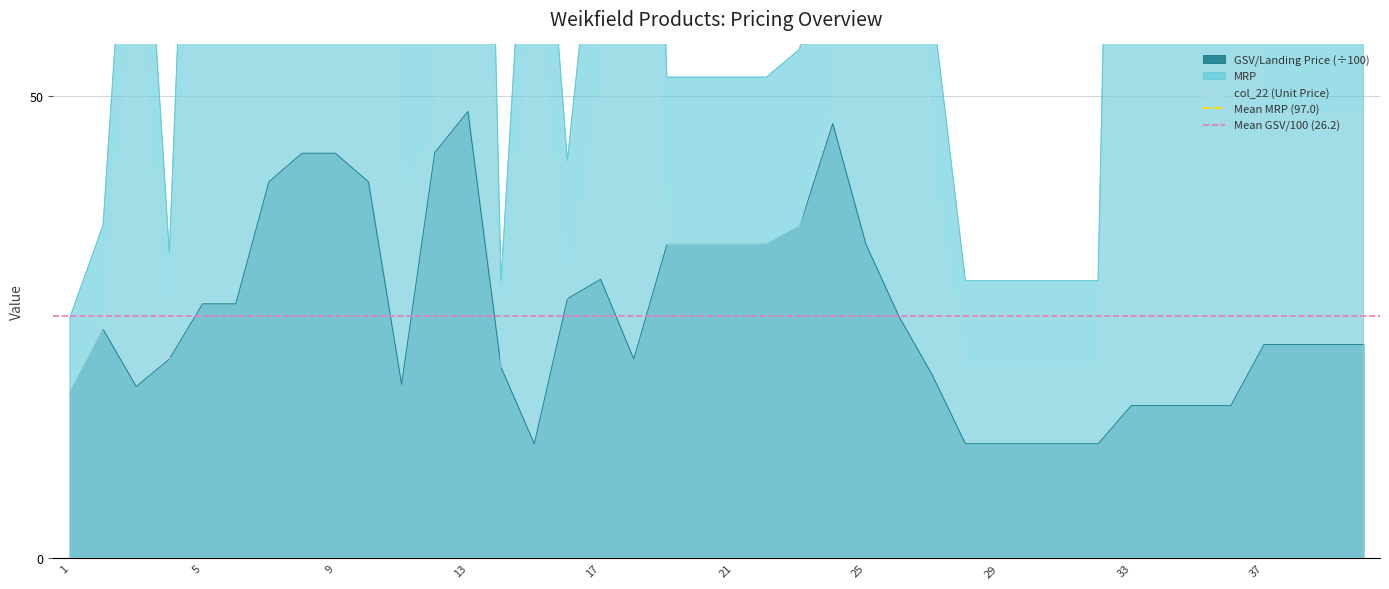

What is the average value of the Mean MRP (97.0) series?

97.0